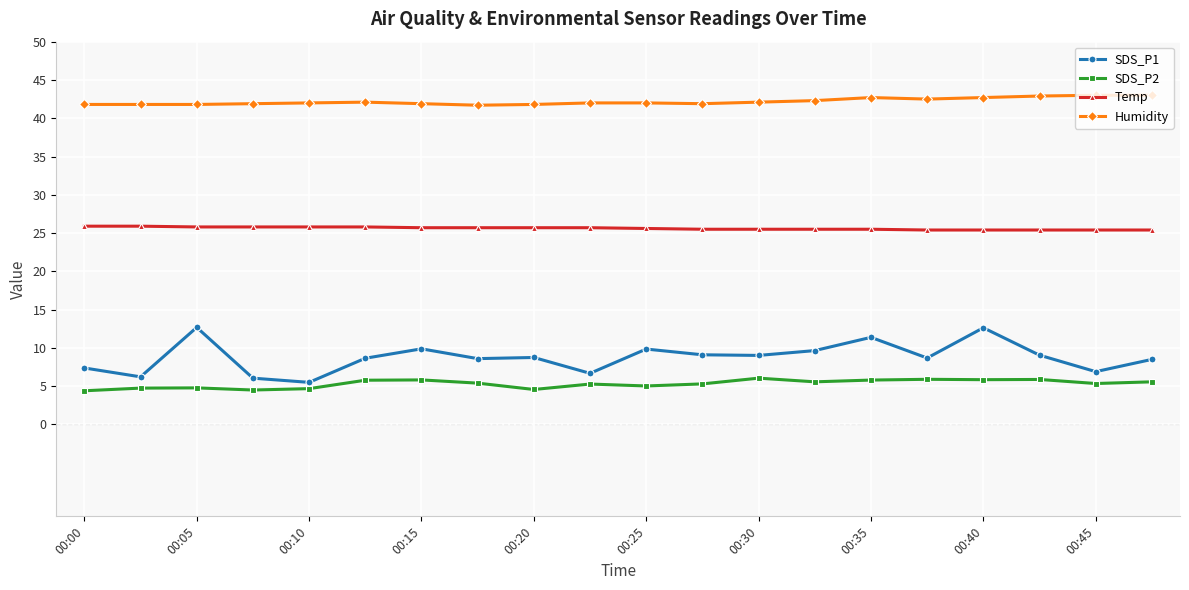

What is the difference between the maximum and minimum values in the Humidity series?

1.3